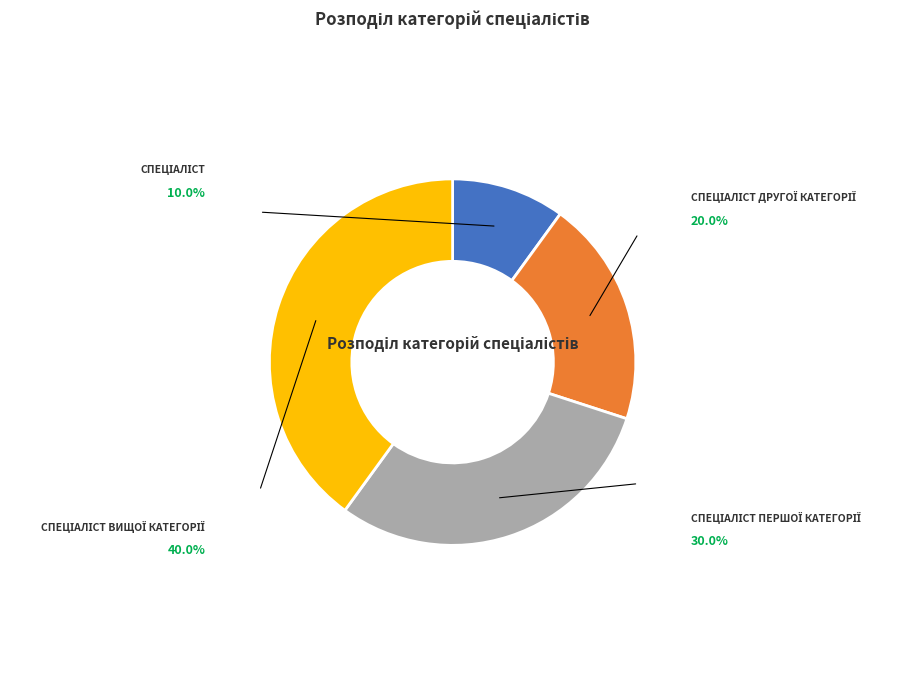

Does any single category account for the majority?

No